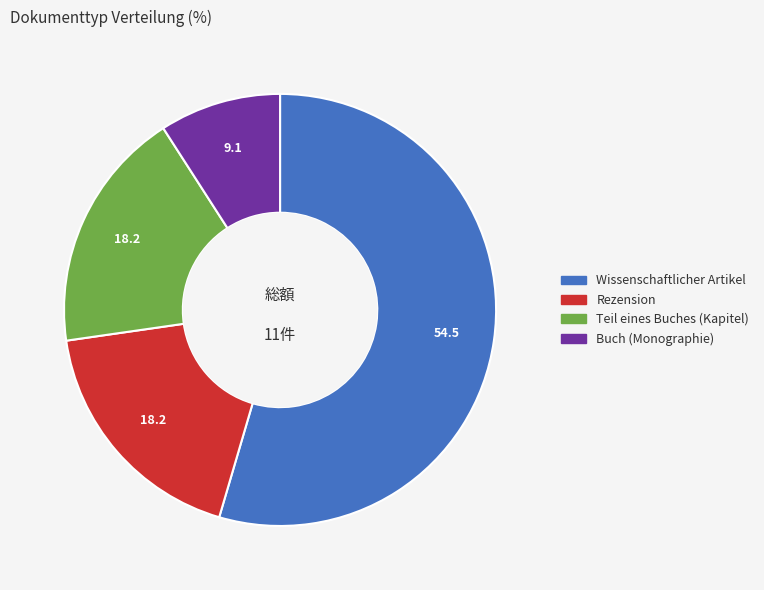

Approximately how many times larger is the value at Wissenschaftlicher Artikel compared to Buch (Monographie)?

6.0